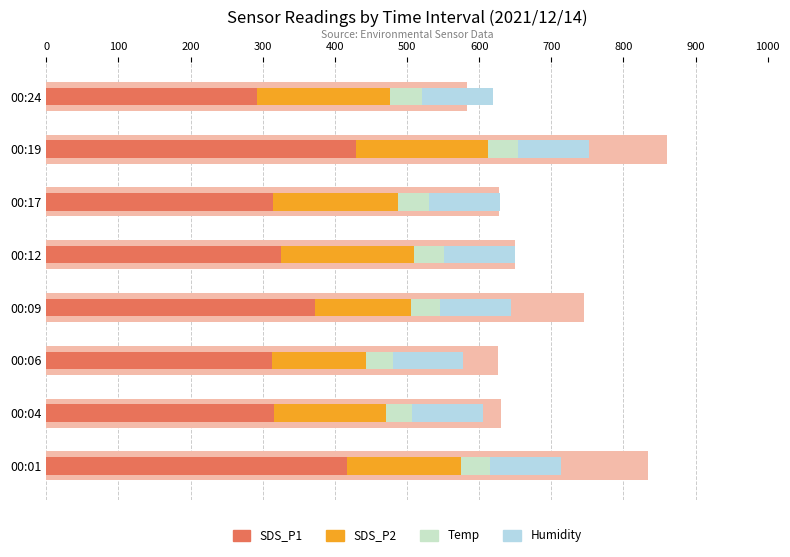

Are the bars grouped side by side (vs. stacked)?

Yes